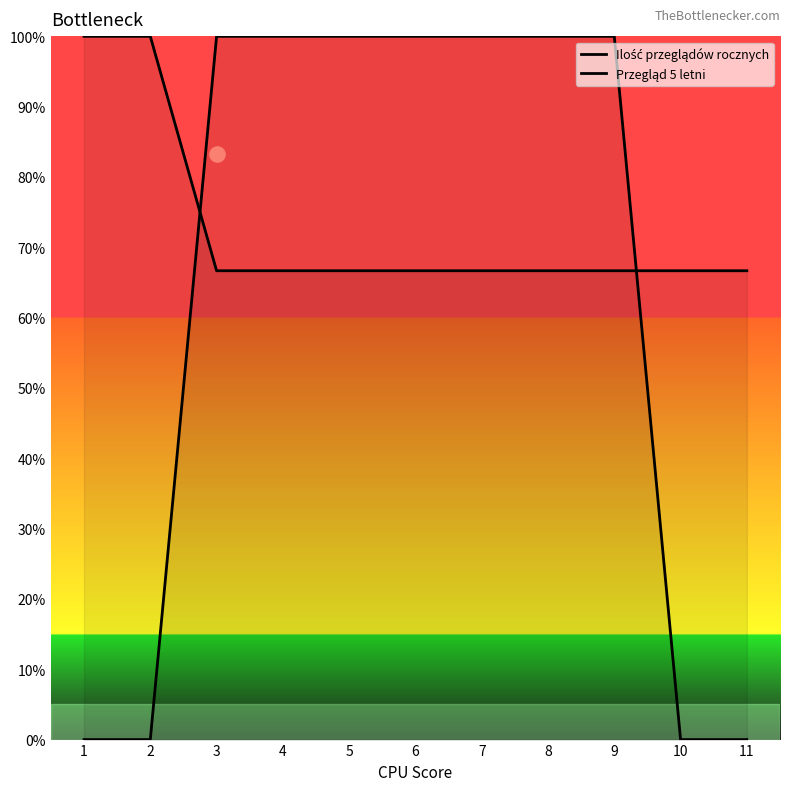

At how many categories does at least one series exceed 91?

9